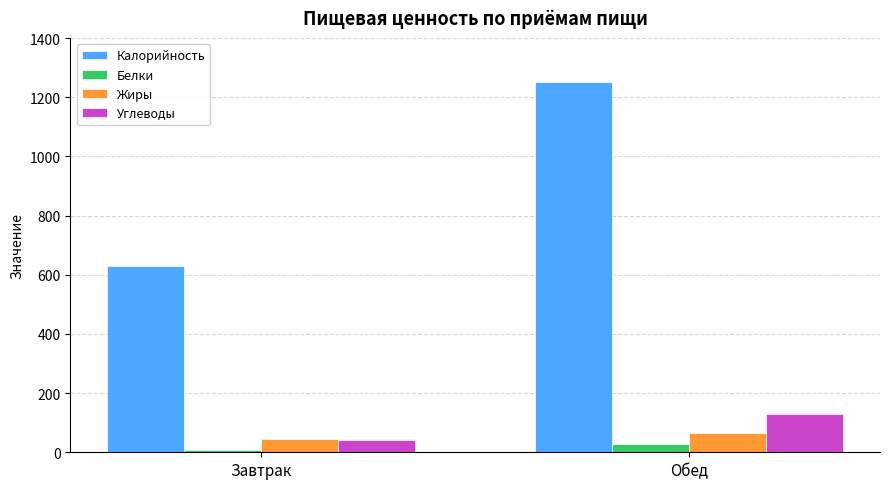

Is it true that Углеводы equals 129.7 at Обед?

True